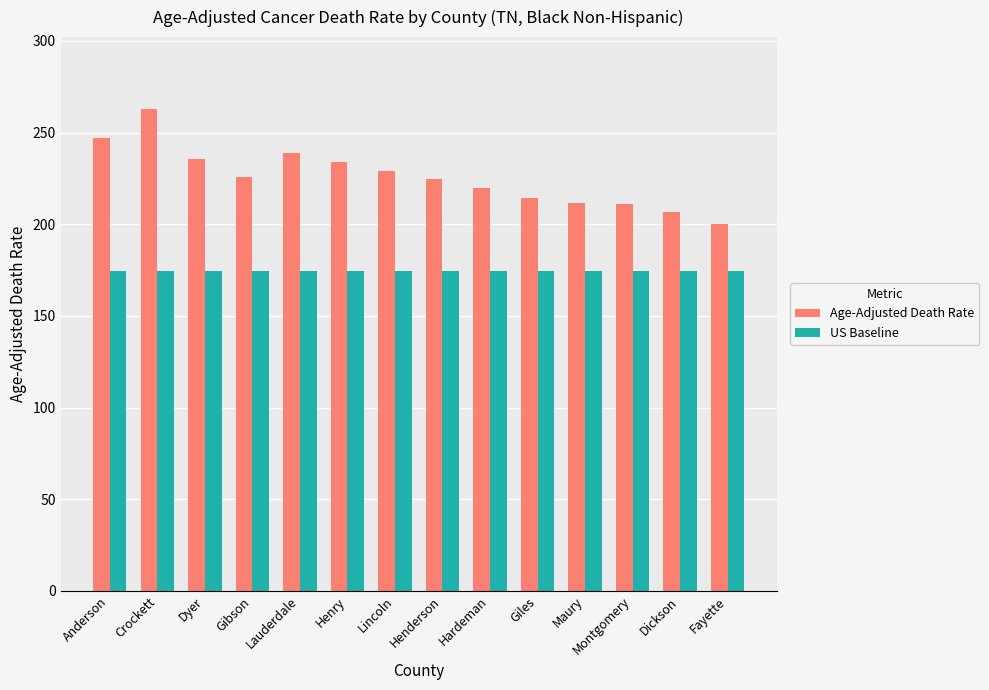

Where does the Age-Adjusted Death Rate series first go above 225?

Anderson